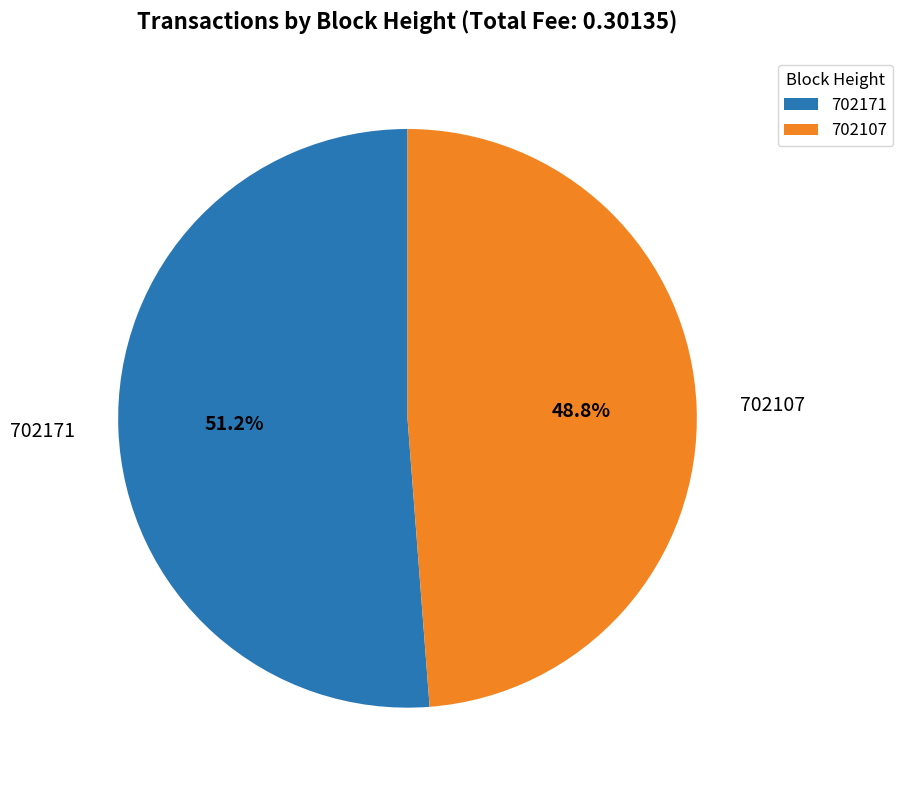

Is there any slice that represents more than half of the pie?

Yes